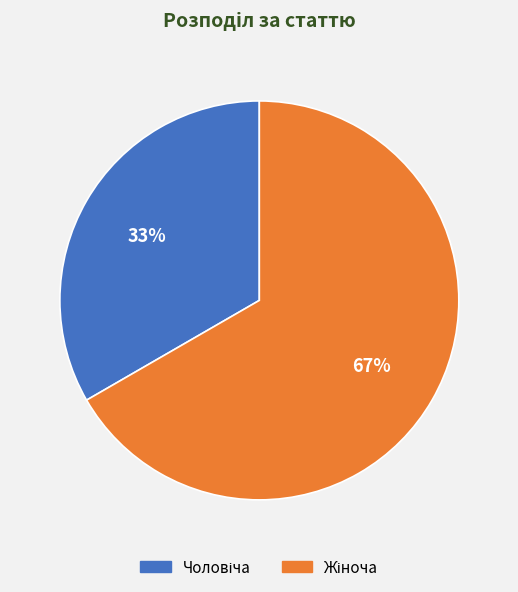

Count the number of slices in the pie.

2